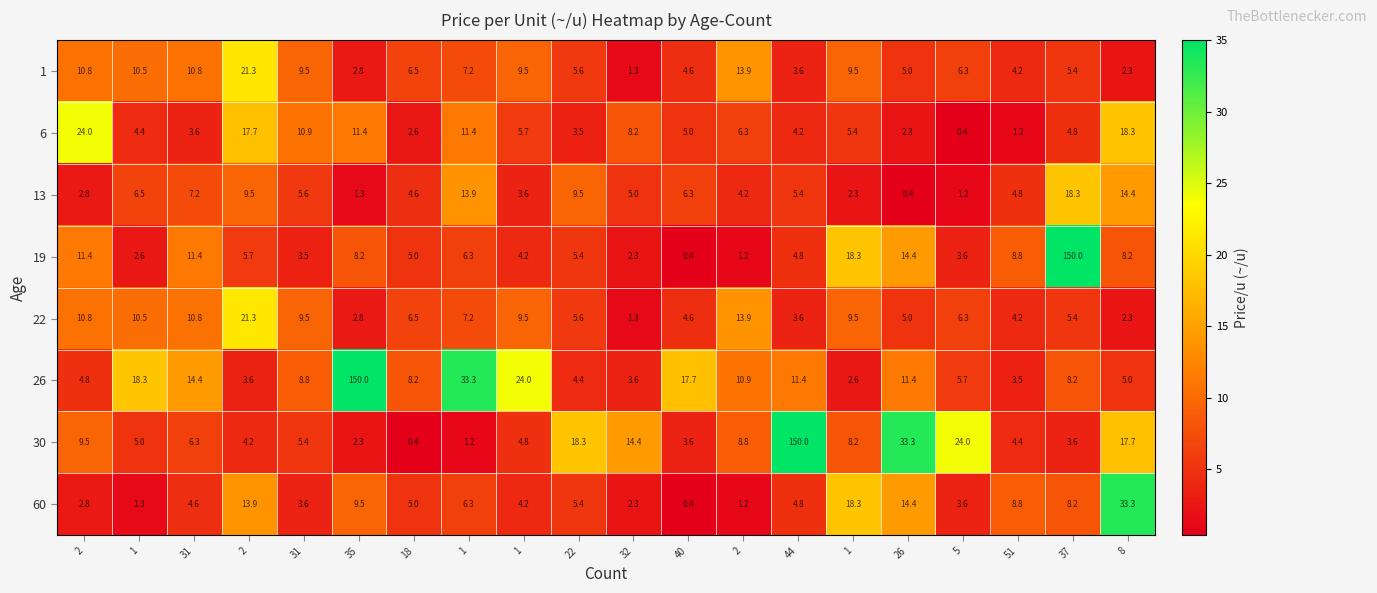

How many values in the 13 series are below 5?

9